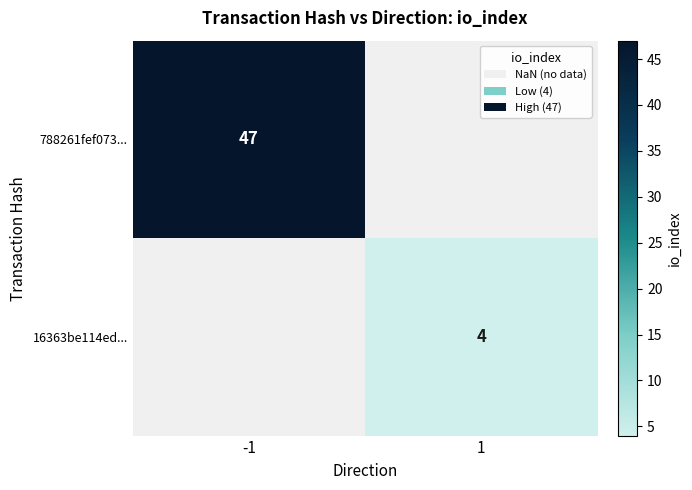

The value of 788261fef073... at -1 is 80. True or false?

False